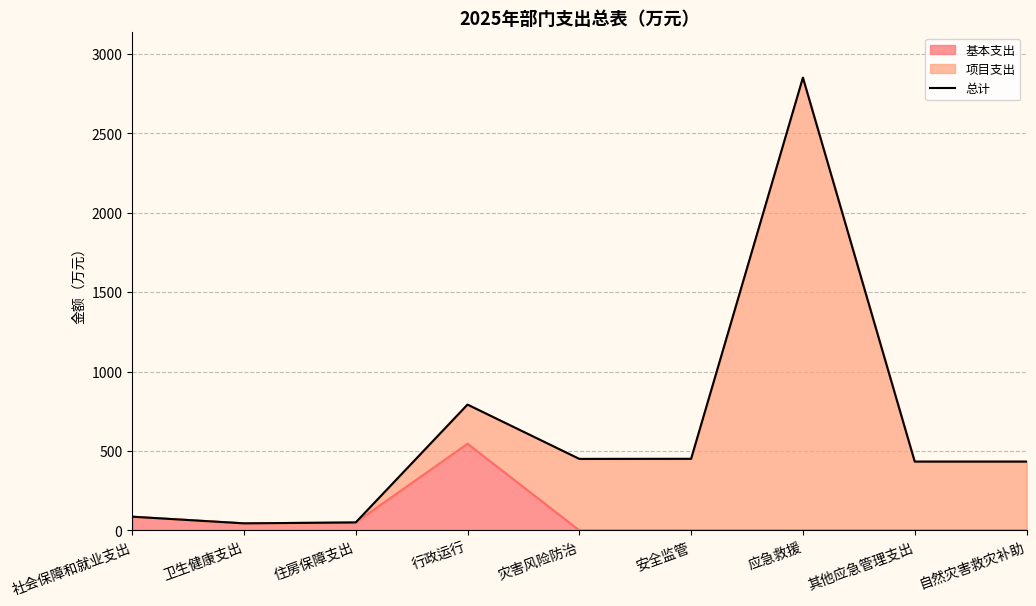

List the labels in order of value, smallest first.

卫生健康支出, 住房保障支出, 社会保障和就业支出, 其他应急管理支出, 自然灾害救灾补助, 灾害风险防治, 安全监管, 行政运行, 应急救援